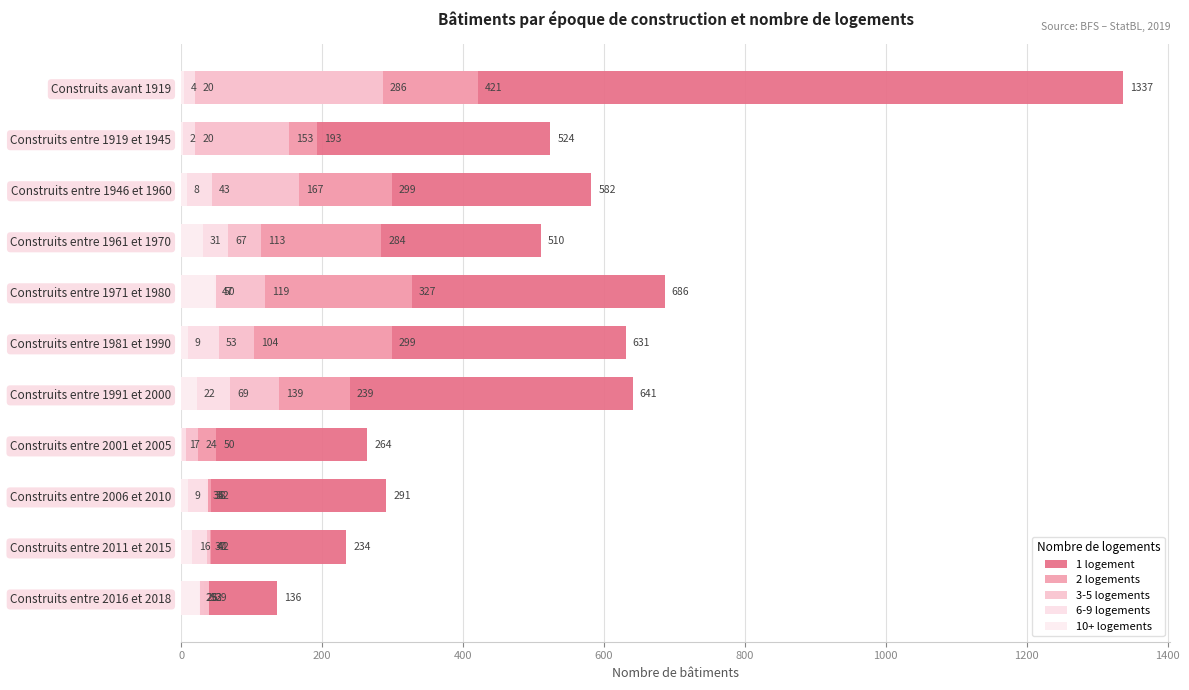

What are all the series names shown in the legend?

1 logement, 2 logements, 3-5 logements, 6-9 logements, 10+ logements